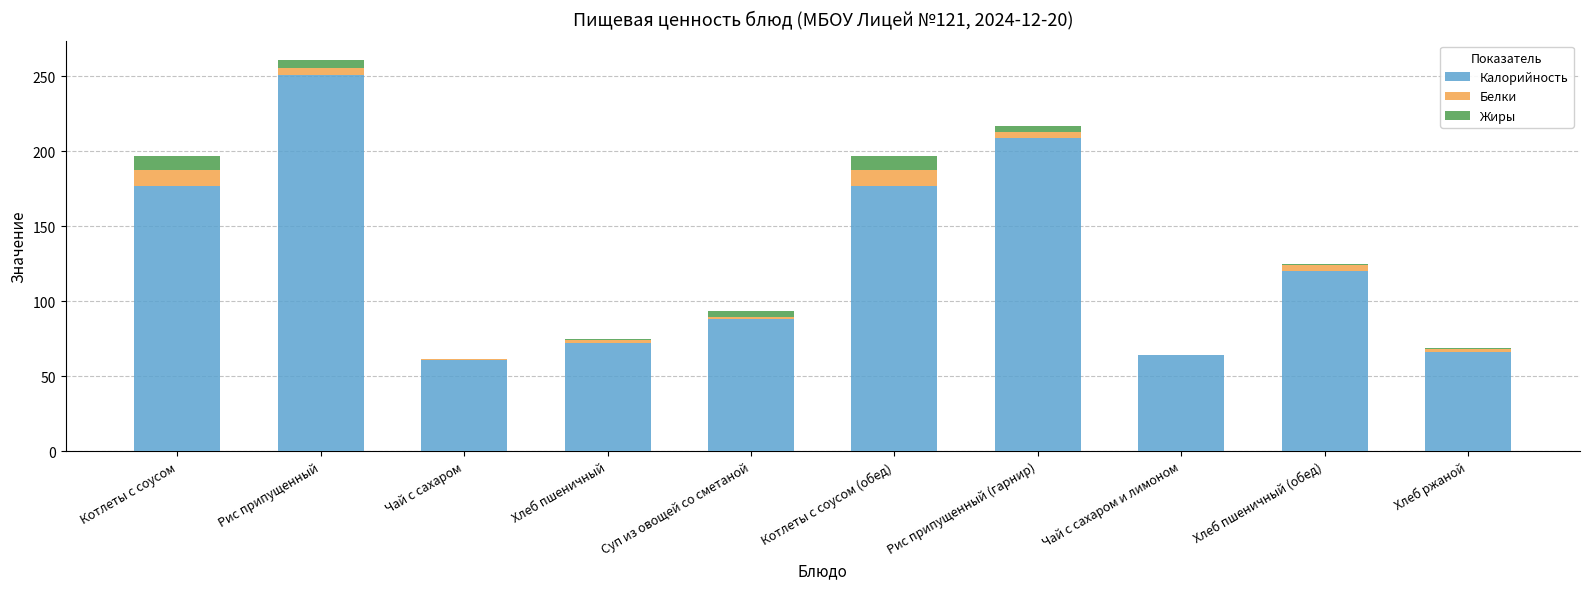

True or false: Калорийность has a value of 91.8 at Котлеты с соусом (обед).

False